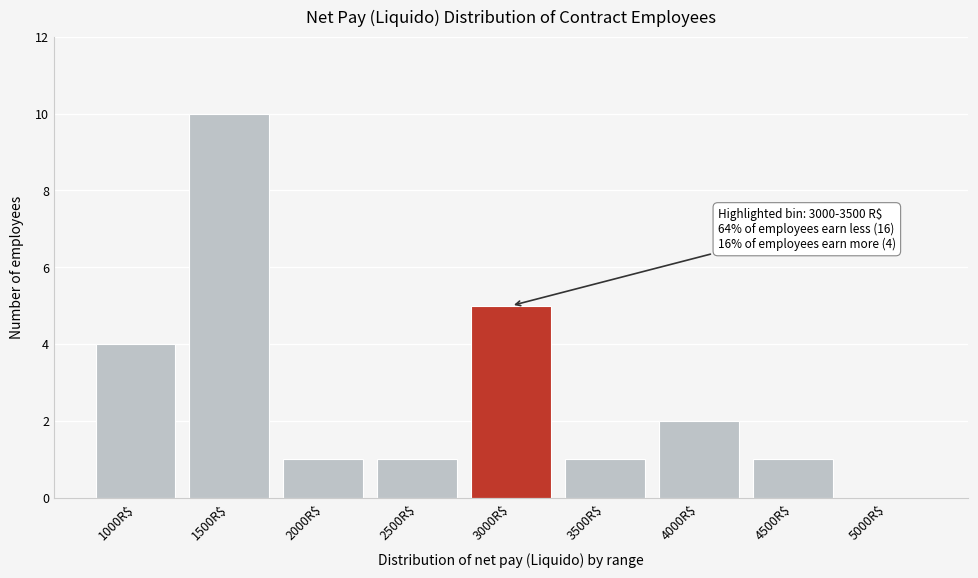

What is the sum of all values?

25